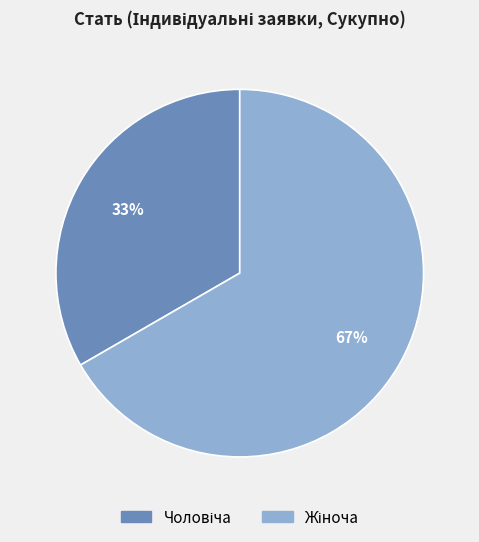

To the nearest percent, what is the average slice percentage?

50%